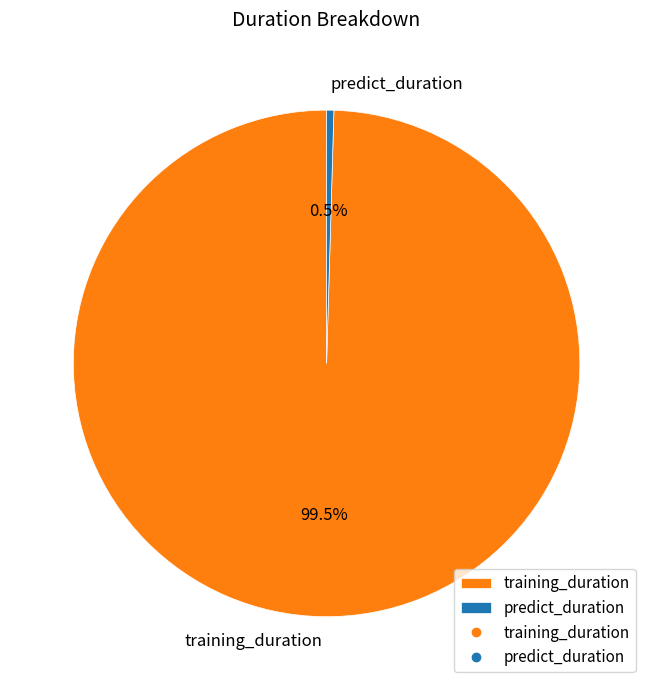

What is the total percentage of training_duration and predict_duration?

100.0%